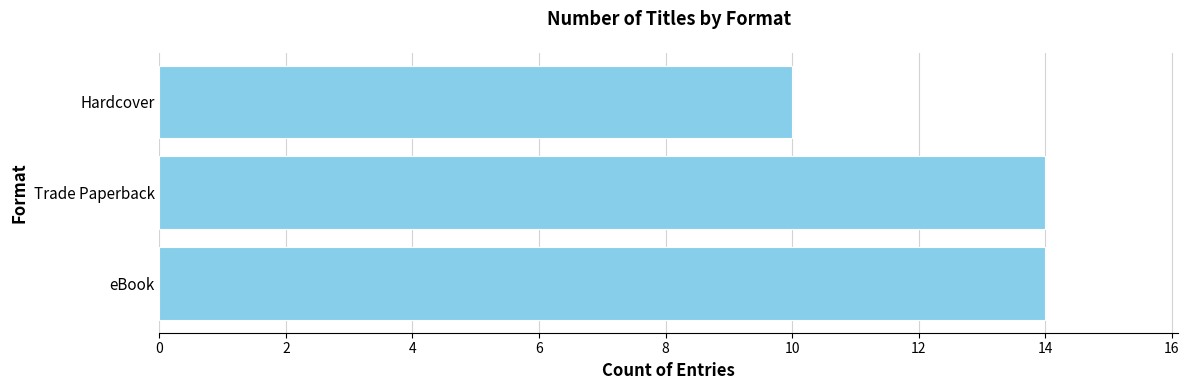

What is the approximate value at Hardcover?

10